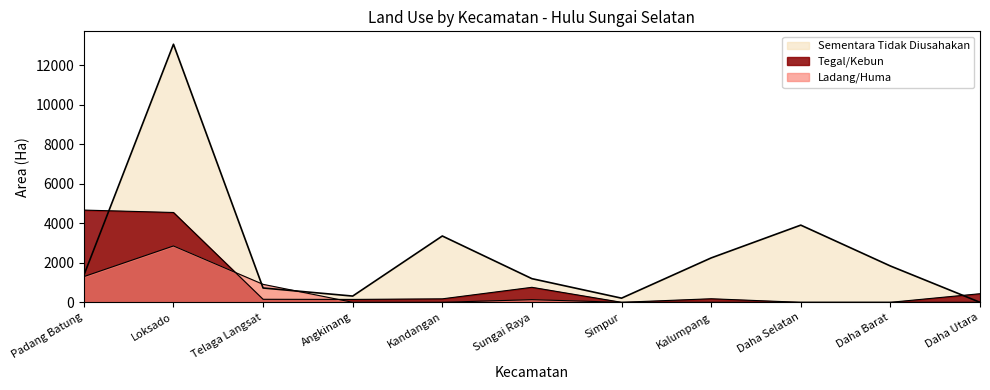

What is the value of the Ladang/Huma point at the 2nd from the left?

2853